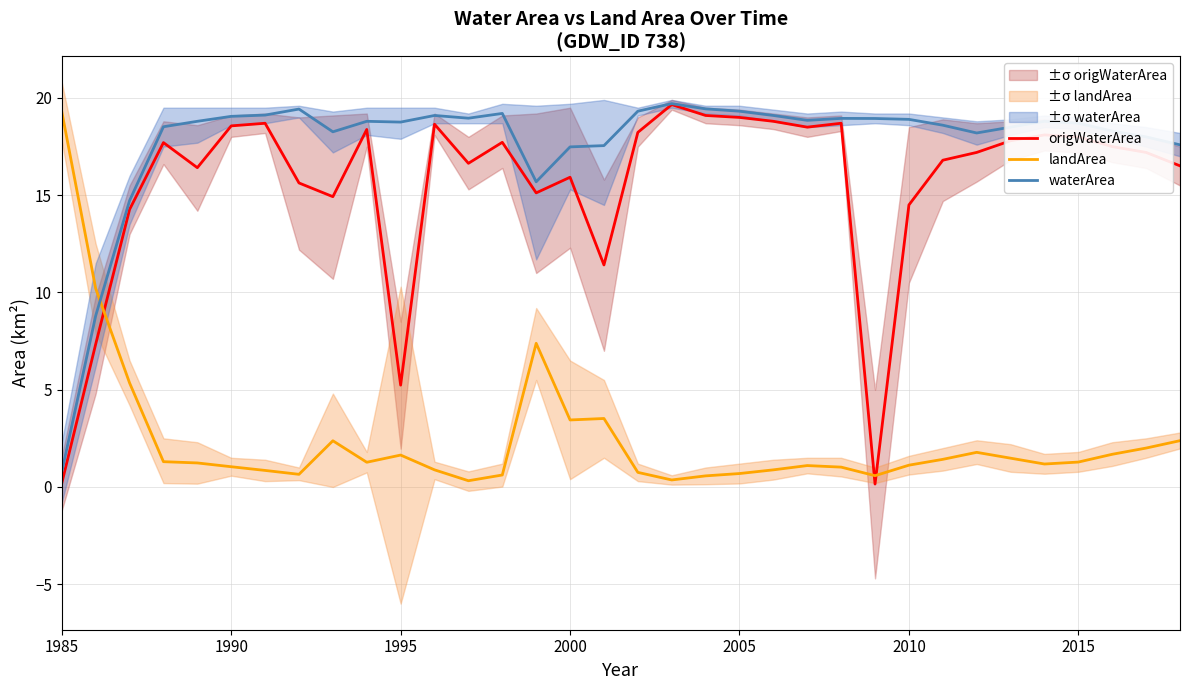

At which label does waterArea reach its minimum?

1985